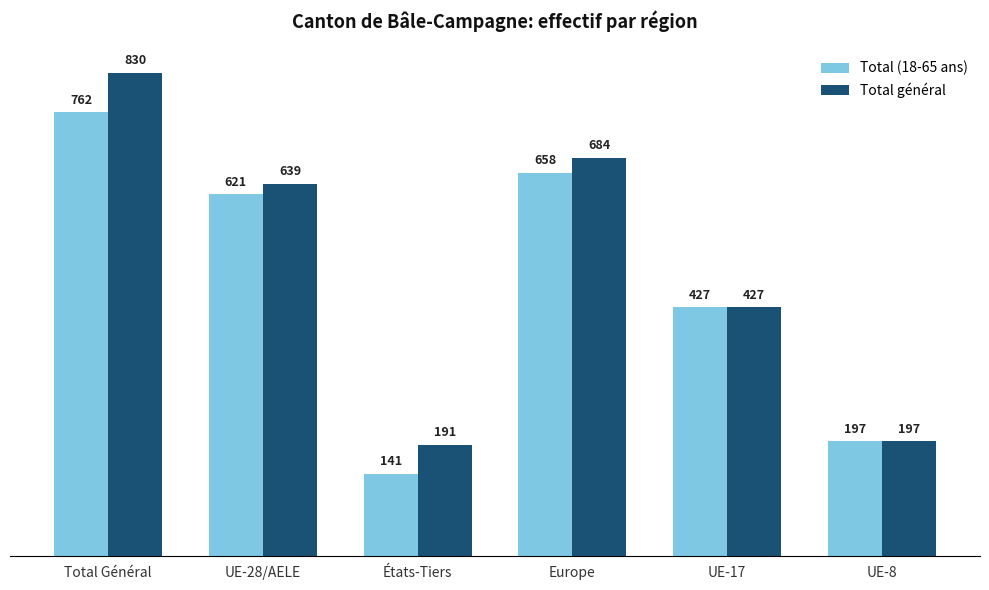

What position from the right is Europe?

3